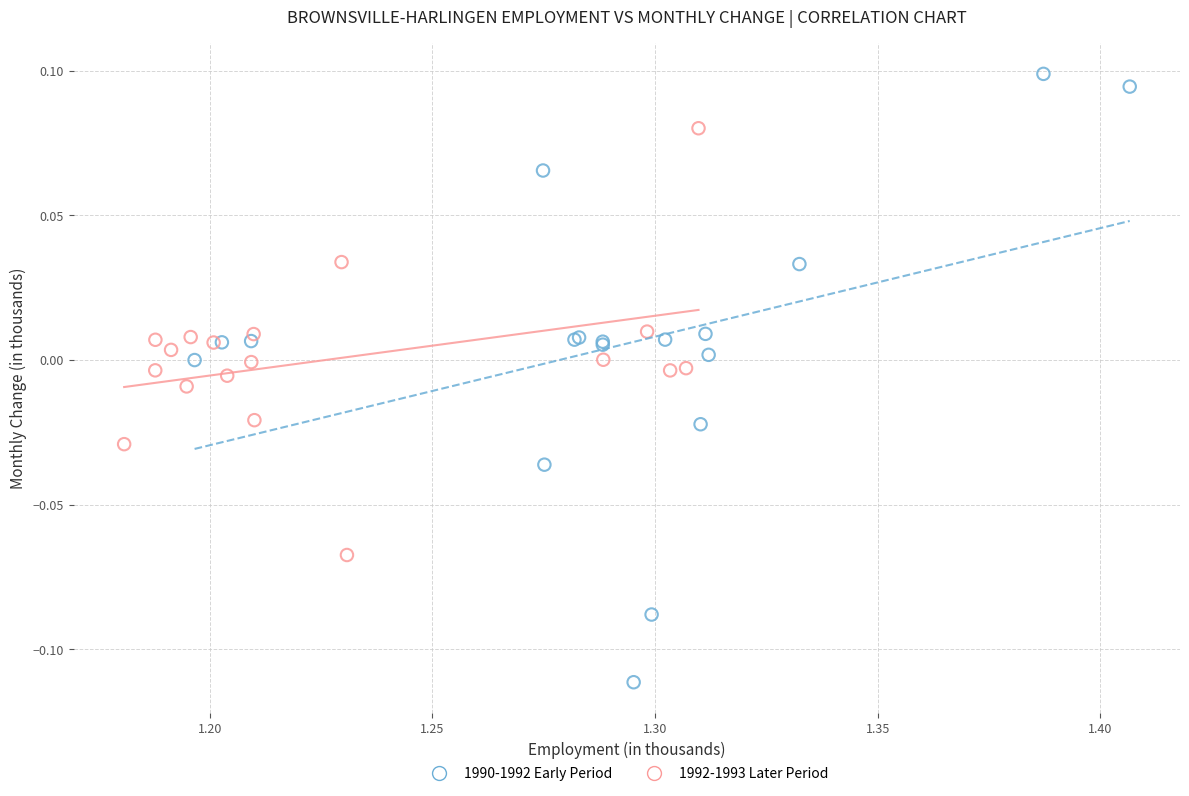

Which series contains the lowest Y value?

1990-1992 Early Period